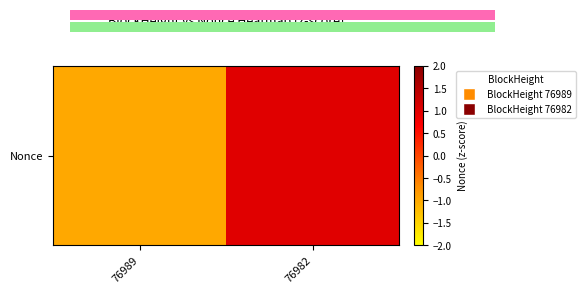

What is the change in value from 76989 to 76982?

+2